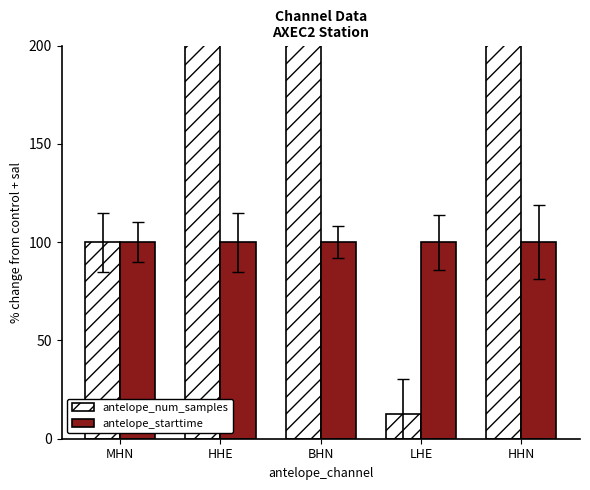

Which series has the largest range (max minus min)?

antelope_num_samples